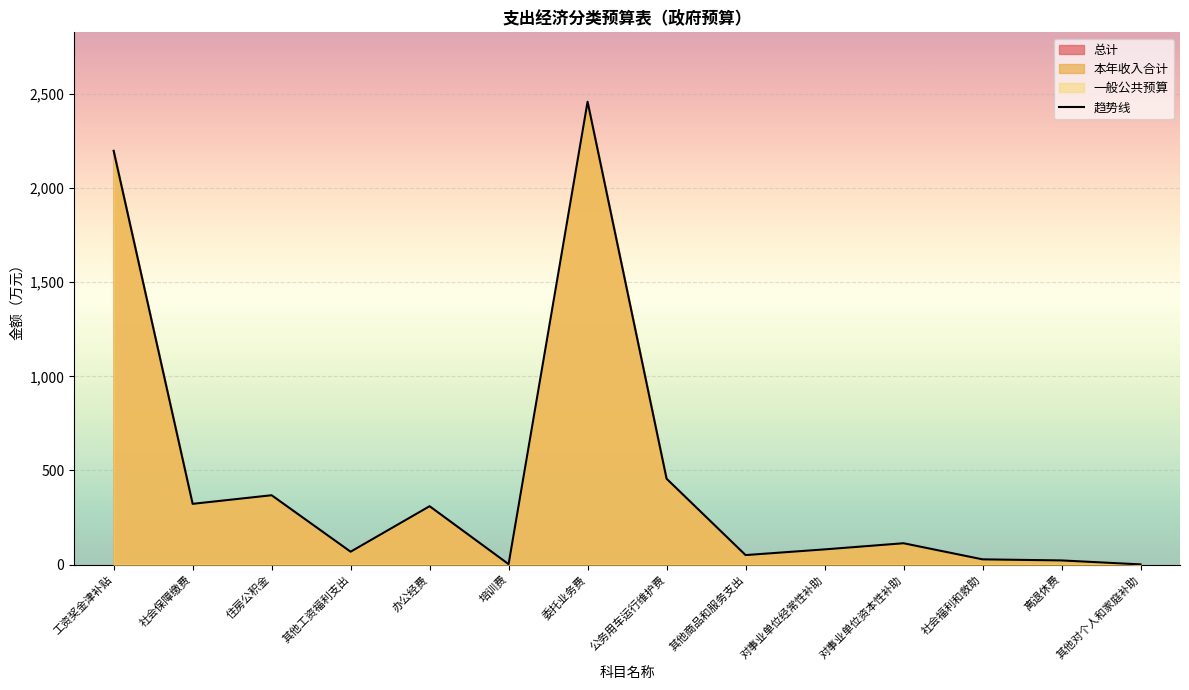

What is the sum of the values at 对事业单位经常性补助 and 工资奖金津补贴?

2278.6